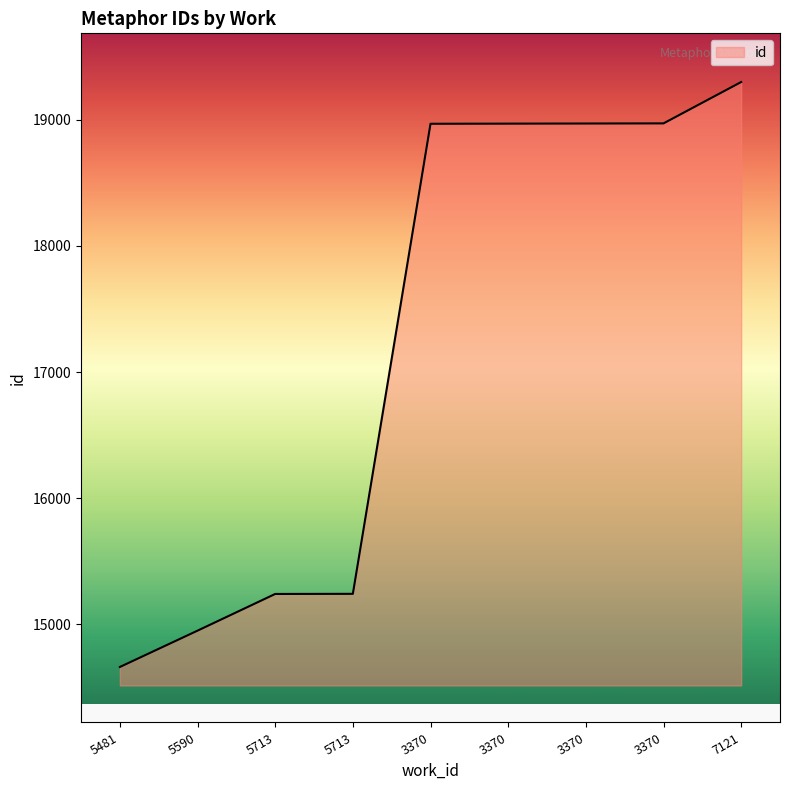

Is this an area chart (filled region under the line)?

Yes